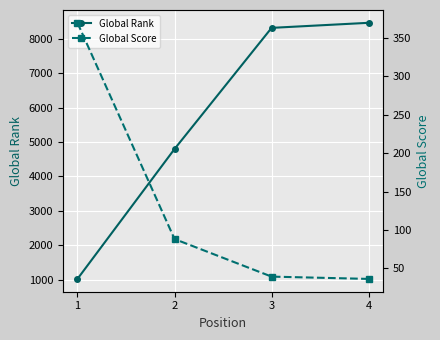

Reading right to left, transcribe all the data shown in this chart.

Global Rank: 4=8464	3=8317	2=4798	1=1024
Global Score: 4=36	3=39	2=88	1=370